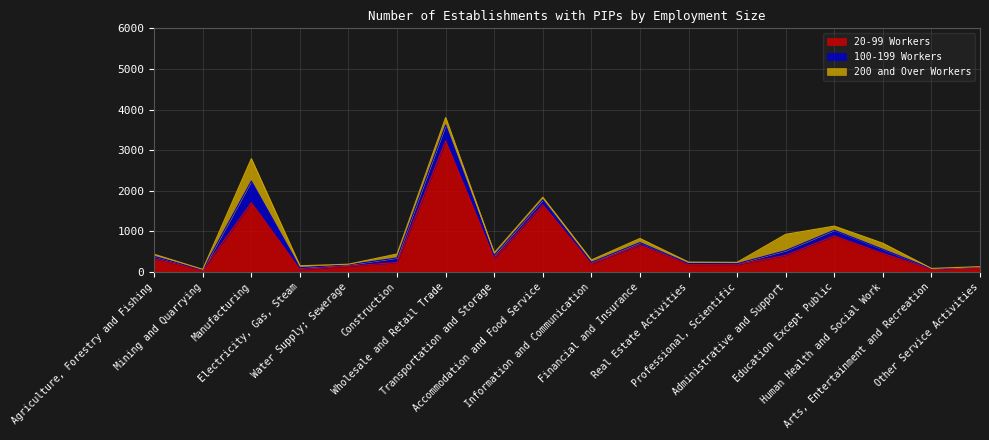

True or false: 100-199 Workers and 20-99 Workers cross at least once.

False